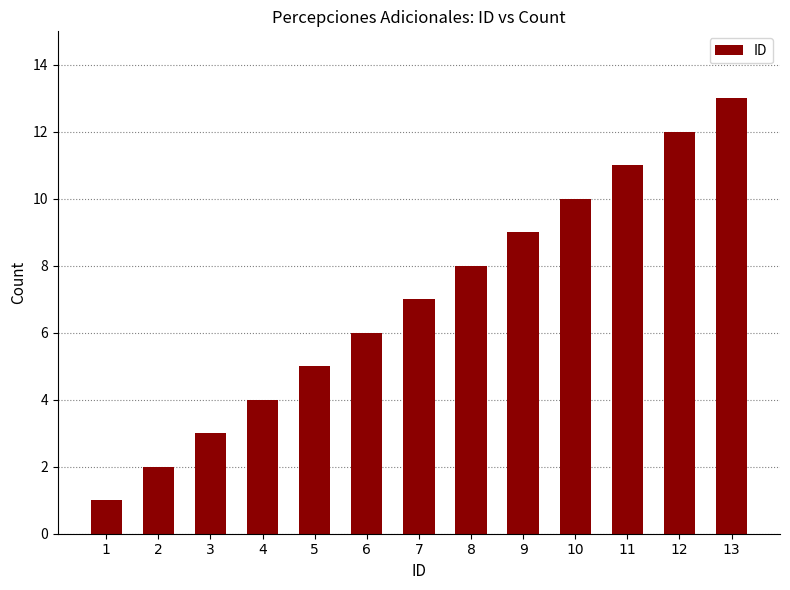

What is the value of the 10th bar from the left?

10